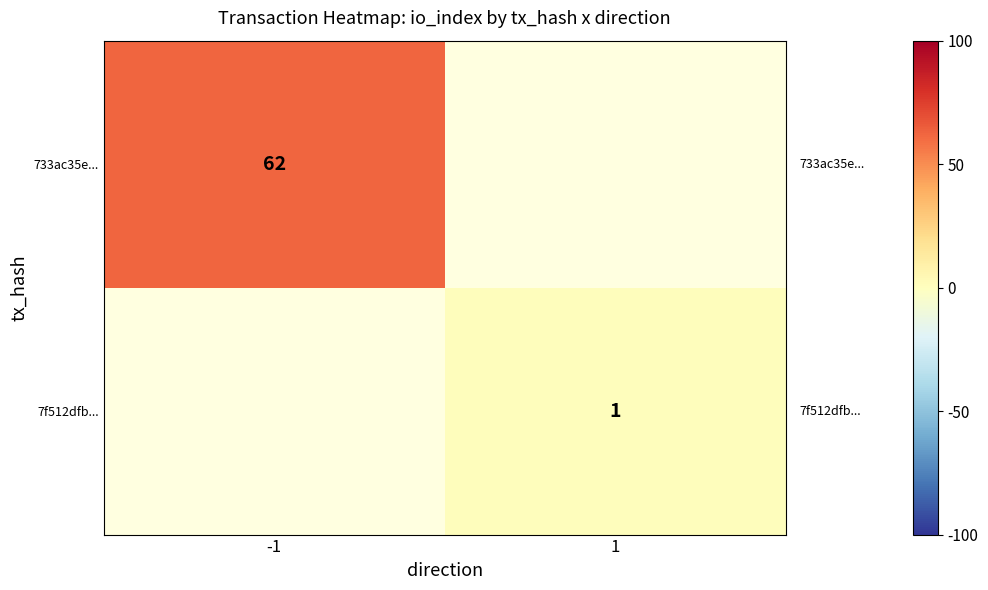

The value of 7f512dfb... at 1 is 1. True or false?

True